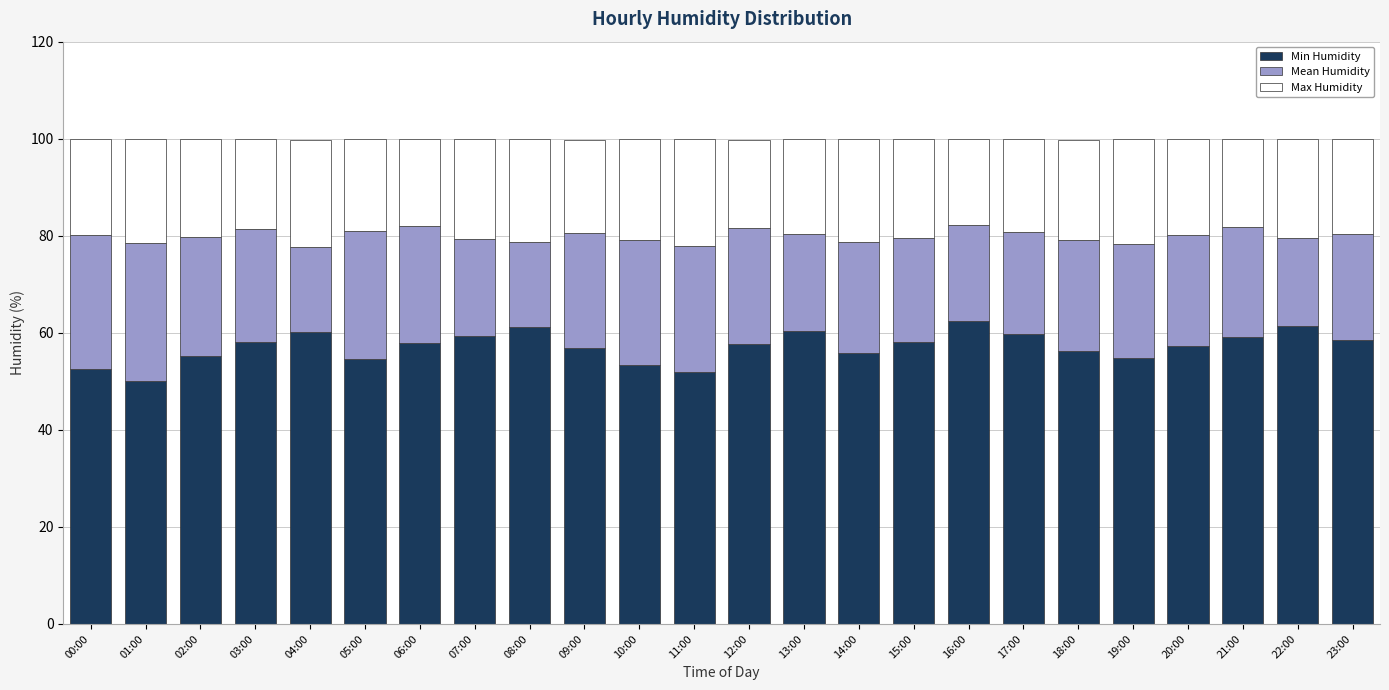

The value of Min Humidity at 01:00 is 50.1. True or false?

True